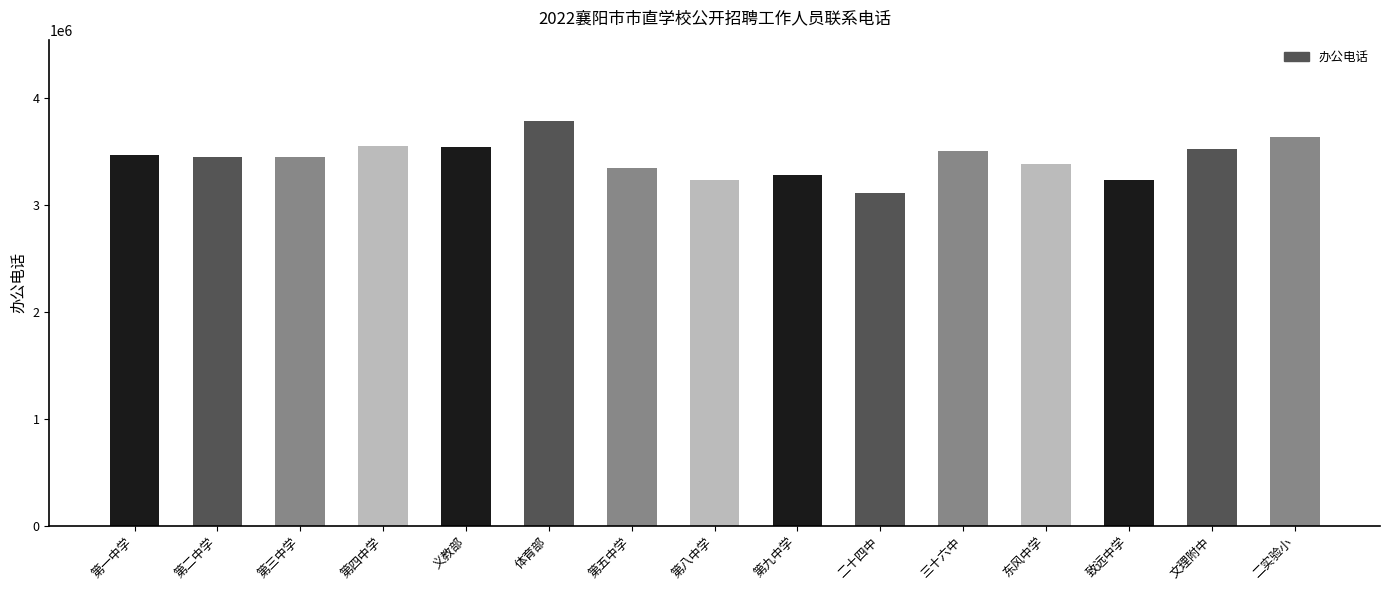

What is the difference between the second highest and minimum values?

515939